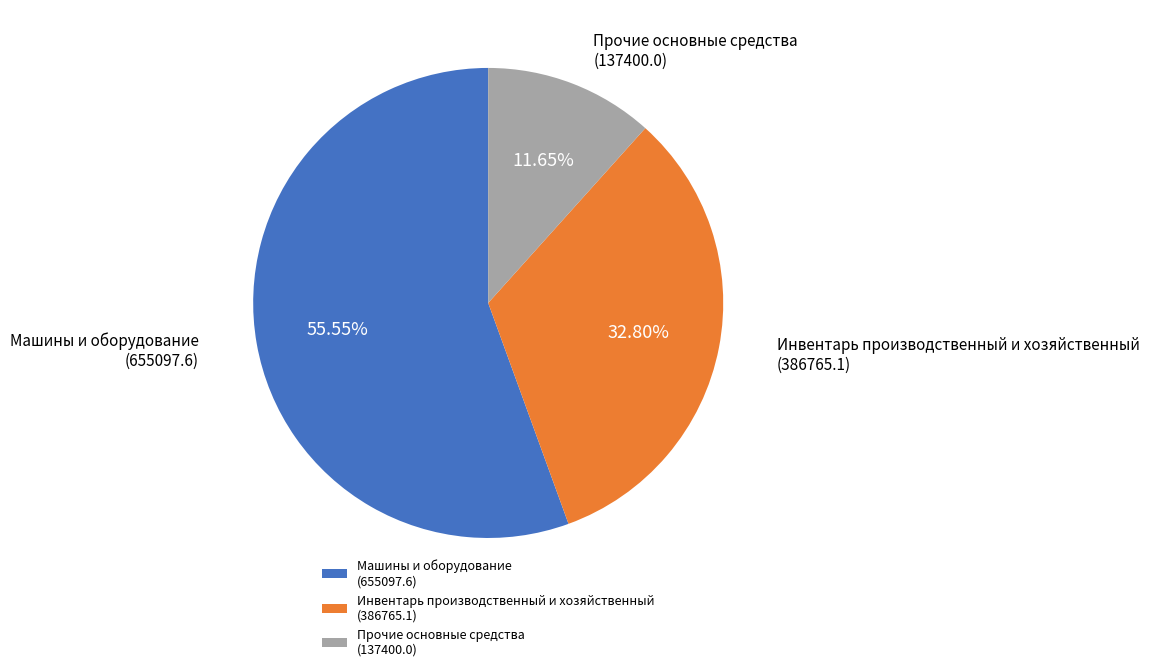

Which category accounts for the majority?

Машины и оборудование (655097.6)